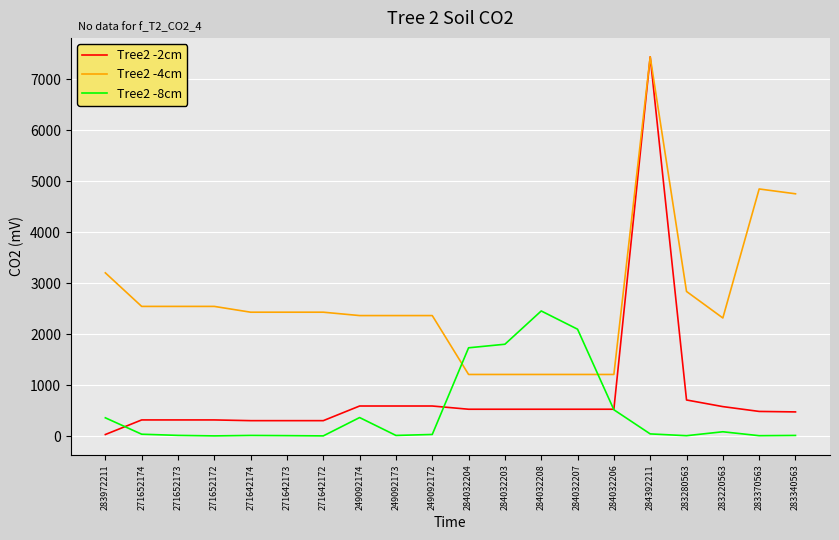

Where is Tree2 -2cm nearest to the value 3738?

283280563